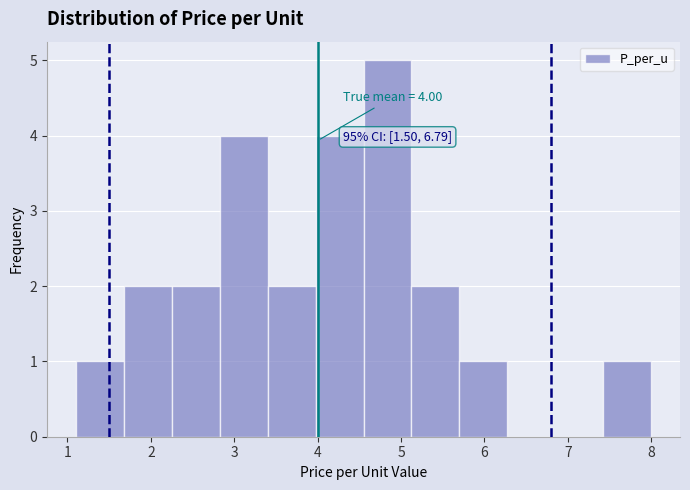

Which range on the x-axis has the tallest bar?

4.6 to 5.1